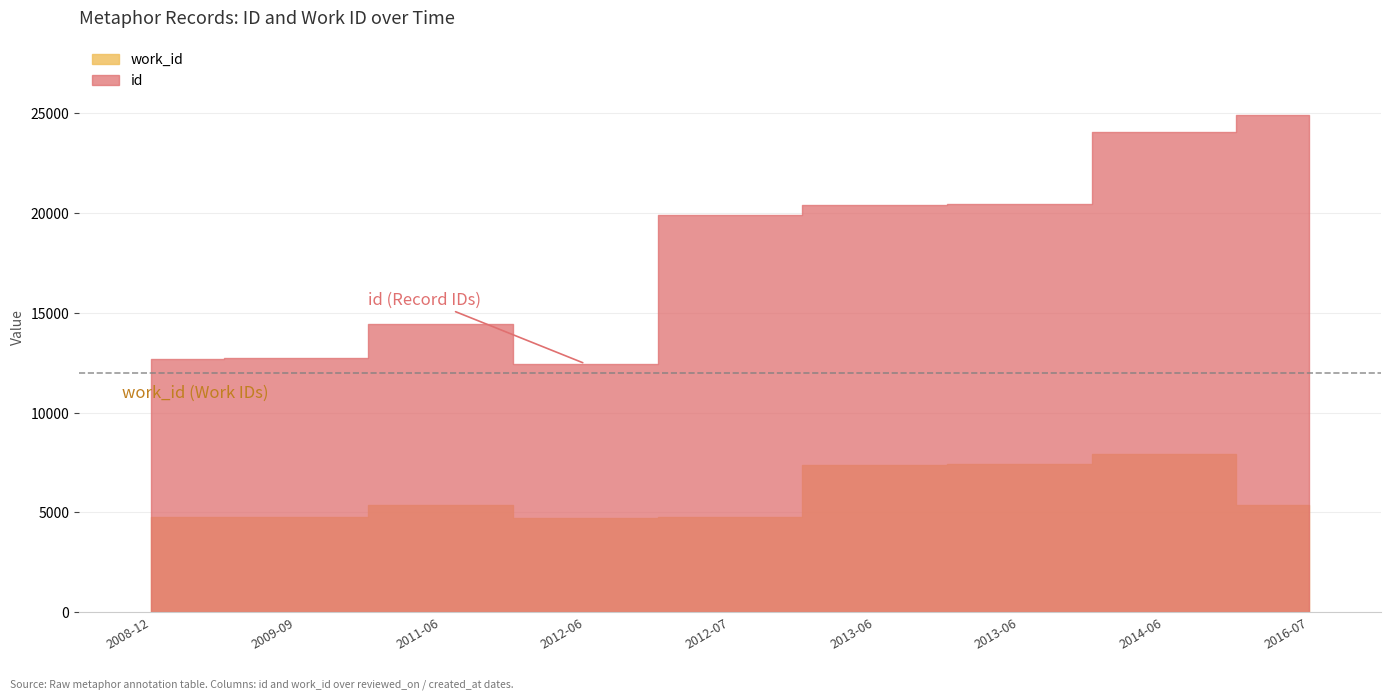

Read the work_id value at 2009-09-14, to the nearest 100.

4800